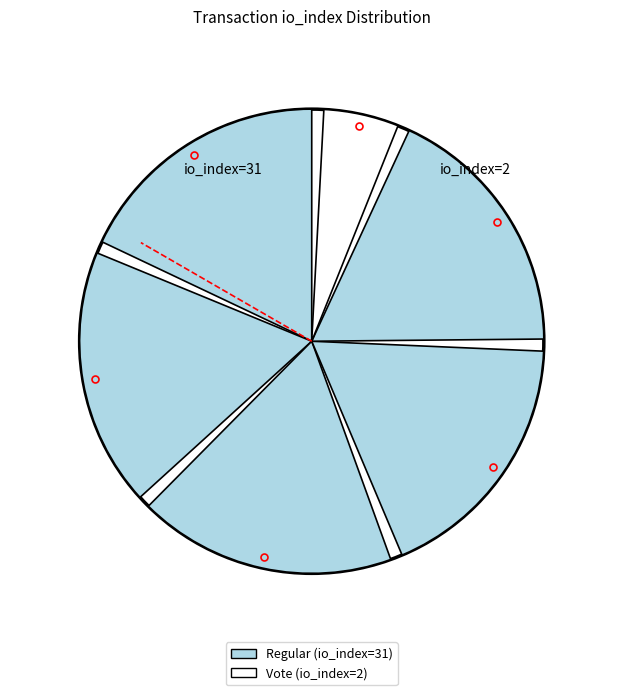

To the nearest percent, what is the difference between the Vote (io_index=2) and Regular (io_index=31) slice percentages?

88%